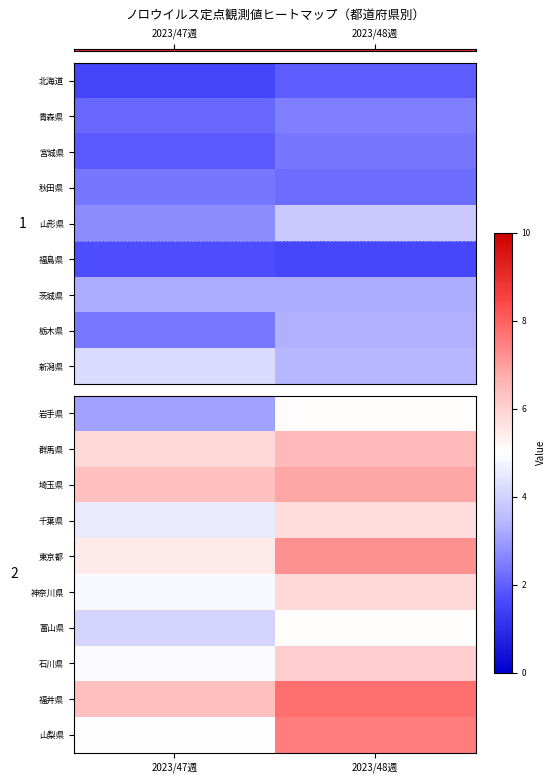

Which category has the lowest value across all series?

2023/47週